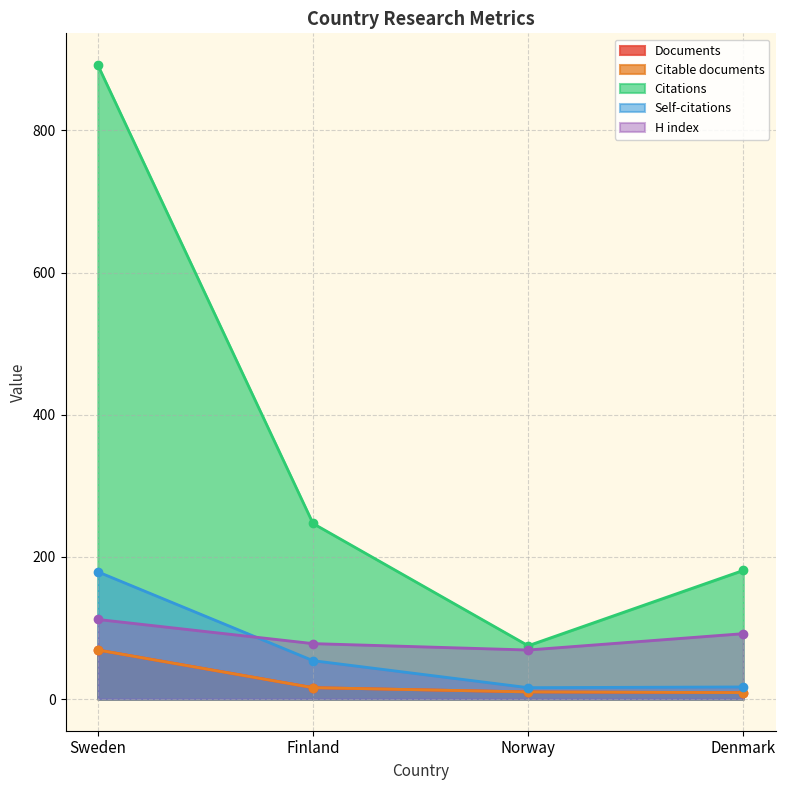

Which series has the largest total across all categories?

Citations